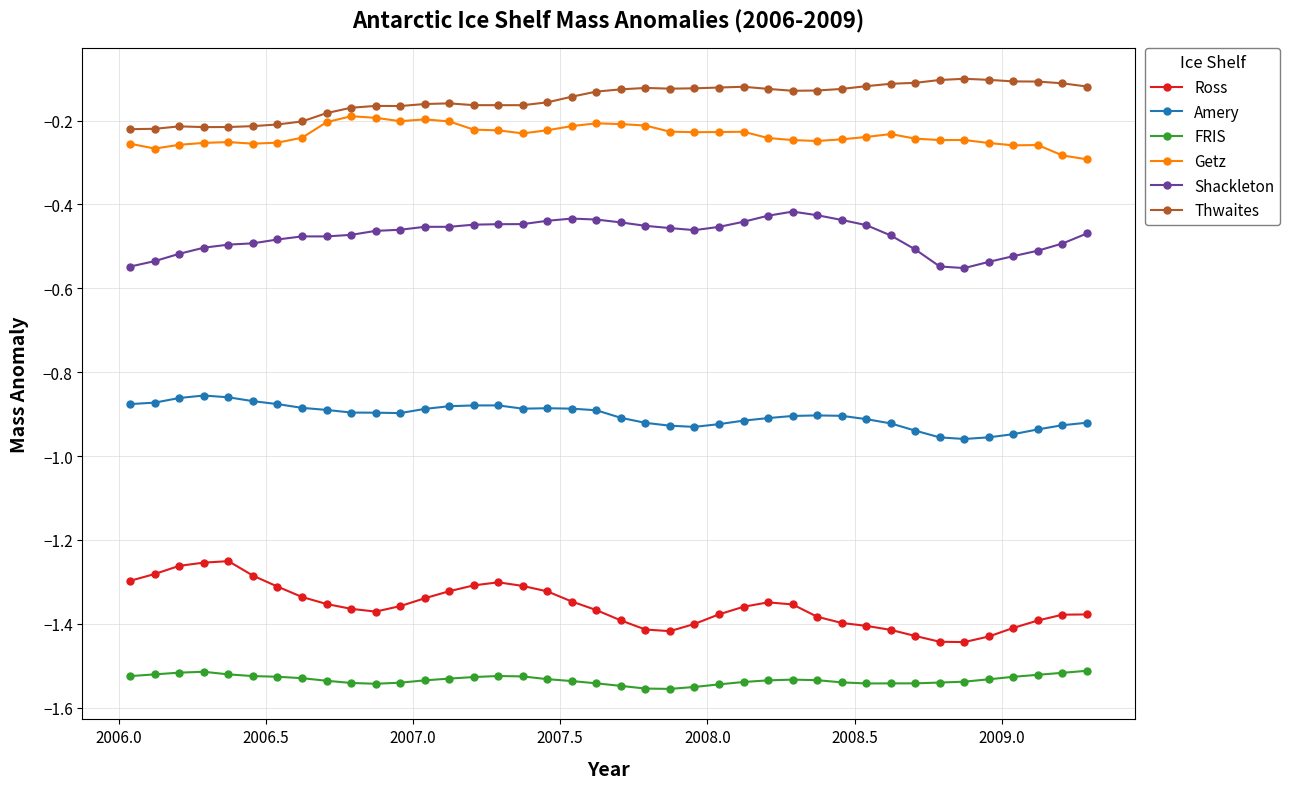

Which series has the largest range (max minus min)?

Ross